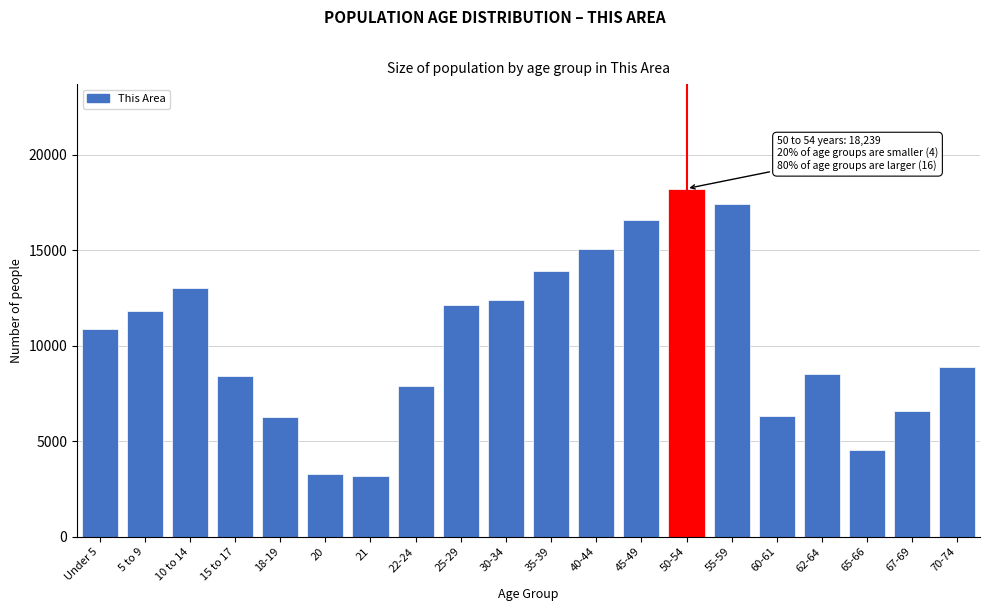

The value at 62-64 is 11862. True or false?

False